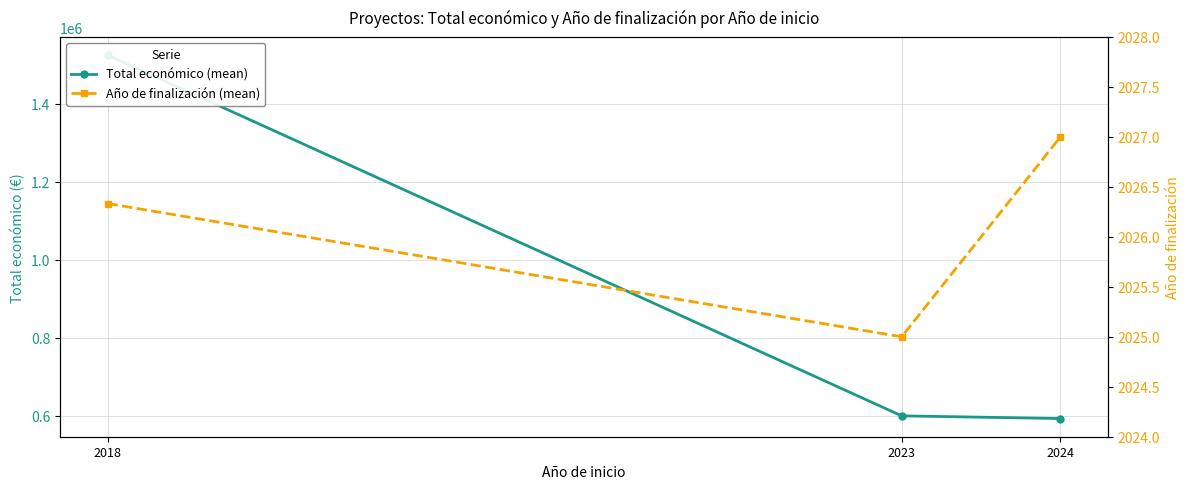

At which label is Año de finalización (mean) closest to 2026?

2018